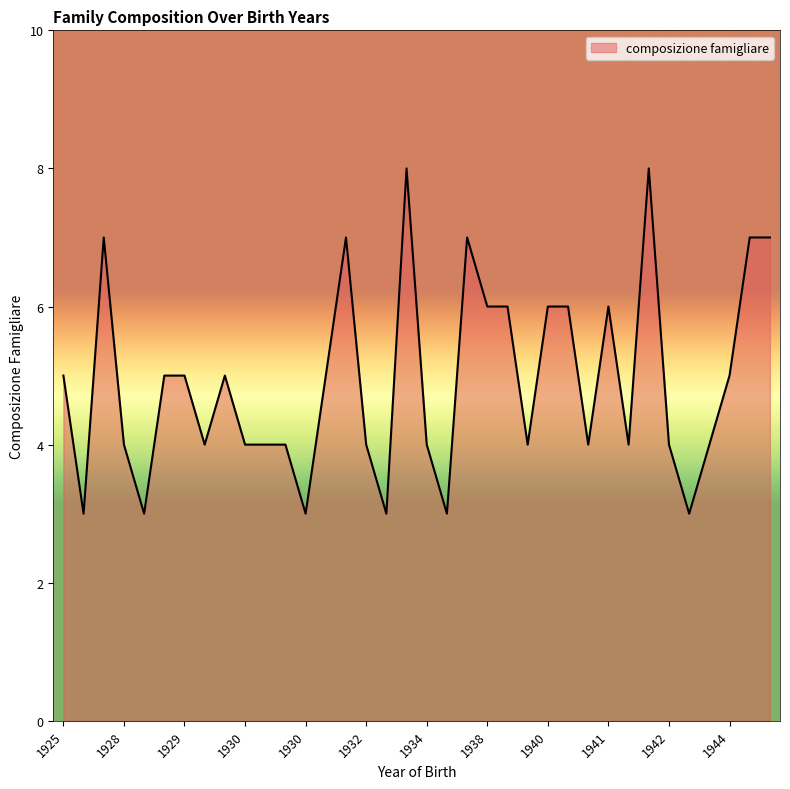

What is the maximum value shown in the chart?

8